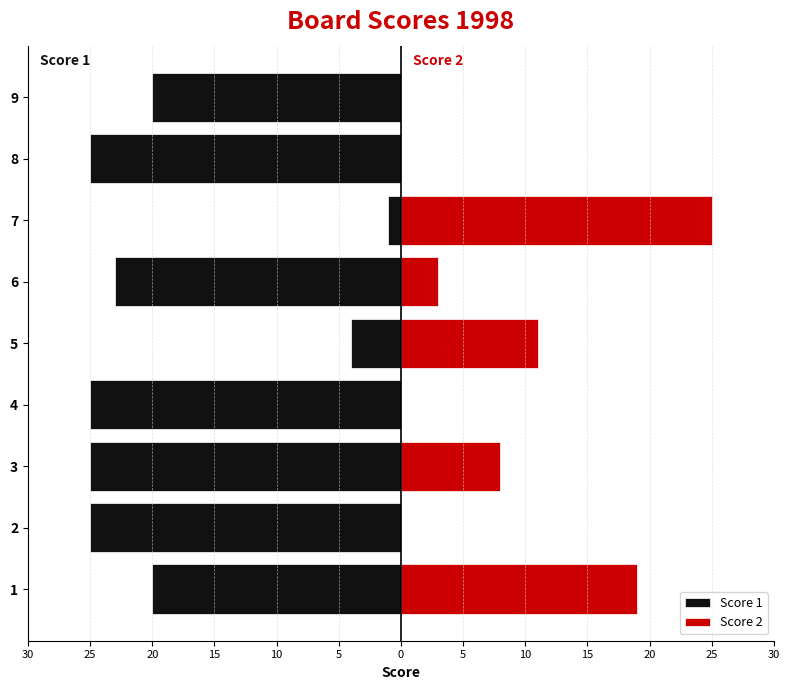

What is the label of the 2nd bar from the right?

5